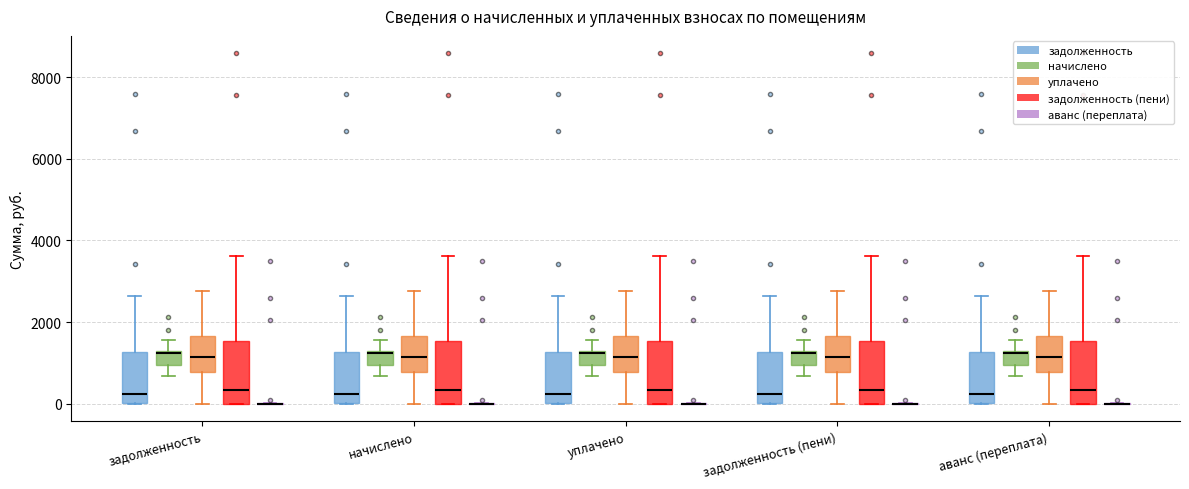

Reading left to right, read every box against the y-axis: the position of its median line, the range the box covers, and the ends of its whiskers. The values are not printed on the chart, so give them approximately, as read against the axis.

задолженность (задолженность): median 200, box 0 to 1200, whiskers 0 to 2600
задолженность (начислено): median 1200, box 1000 to 1200, whiskers 600 to 1600
задолженность (уплачено): median 1200, box 800 to 1600, whiskers 0 to 2800
задолженность (задолженность (пени)): median 400, box 0 to 1600, whiskers 0 to 3600
задолженность (аванс (переплата)): box collapsed to a line at 0, whiskers 0 to 0
начислено (задолженность): median 200, box 0 to 1200, whiskers 0 to 2600
начислено (начислено): median 1200, box 1000 to 1200, whiskers 600 to 1600
начислено (уплачено): median 1200, box 800 to 1600, whiskers 0 to 2800
начислено (задолженность (пени)): median 400, box 0 to 1600, whiskers 0 to 3600
начислено (аванс (переплата)): box collapsed to a line at 0, whiskers 0 to 0
уплачено (задолженность): median 200, box 0 to 1200, whiskers 0 to 2600
уплачено (начислено): median 1200, box 1000 to 1200, whiskers 600 to 1600
уплачено (уплачено): median 1200, box 800 to 1600, whiskers 0 to 2800
уплачено (задолженность (пени)): median 400, box 0 to 1600, whiskers 0 to 3600
уплачено (аванс (переплата)): box collapsed to a line at 0, whiskers 0 to 0
задолженность (пени) (задолженность): median 200, box 0 to 1200, whiskers 0 to 2600
задолженность (пени) (начислено): median 1200, box 1000 to 1200, whiskers 600 to 1600
задолженность (пени) (уплачено): median 1200, box 800 to 1600, whiskers 0 to 2800
задолженность (пени) (задолженность (пени)): median 400, box 0 to 1600, whiskers 0 to 3600
задолженность (пени) (аванс (переплата)): box collapsed to a line at 0, whiskers 0 to 0
аванс (переплата) (задолженность): median 200, box 0 to 1200, whiskers 0 to 2600
аванс (переплата) (начислено): median 1200, box 1000 to 1200, whiskers 600 to 1600
аванс (переплата) (уплачено): median 1200, box 800 to 1600, whiskers 0 to 2800
аванс (переплата) (задолженность (пени)): median 400, box 0 to 1600, whiskers 0 to 3600
аванс (переплата) (аванс (переплата)): box collapsed to a line at 0, whiskers 0 to 0